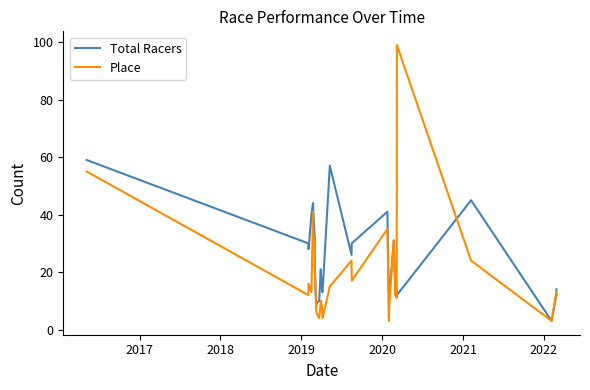

Reading left to right, extract all data points from this chart.

Total Racers: 59	30	28	40	44	42	33	32	23	8	9	10	21	19	13	13	57	26	30	41	8	4	11	31	17	17	13	12	45	3	12	14
Place: 55	12	16	13	41	34	30	22	21	8	6	4	9	10	7	4	15	24	17	35	4	3	8	31	12	13	11	99	24	3	13	12